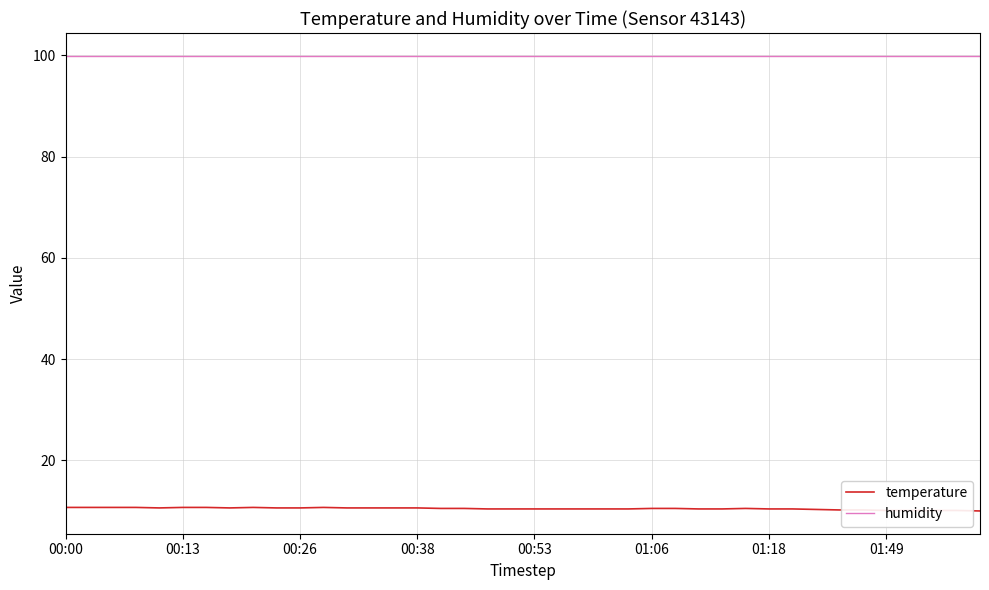

What is the average value of the temperature series?

10.5